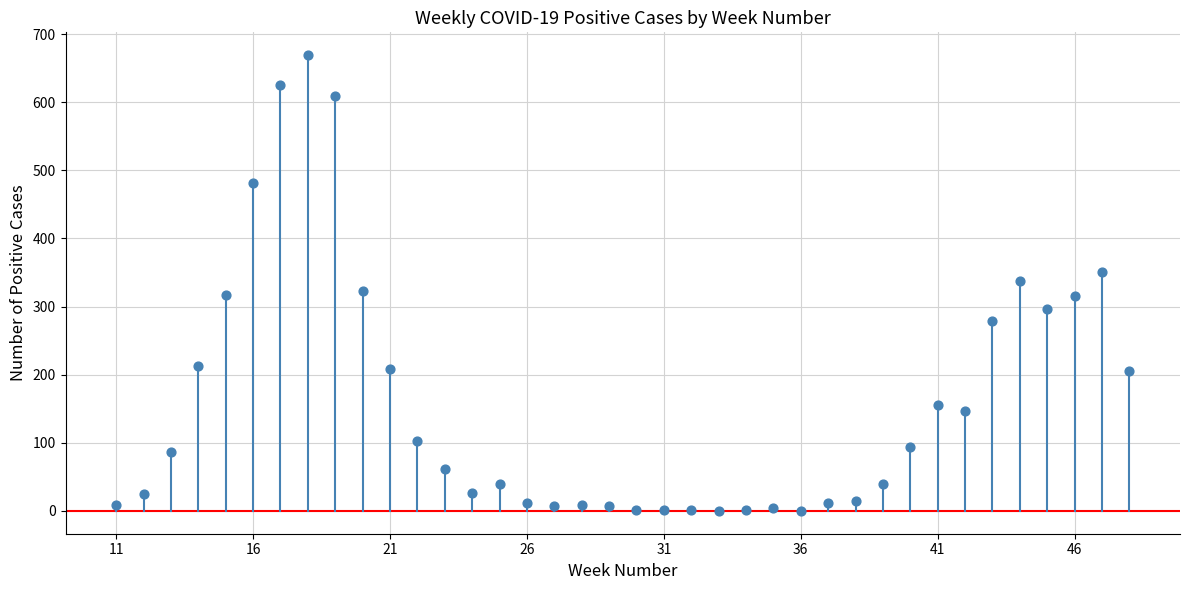

What is the range of X values (max minus min)?

37